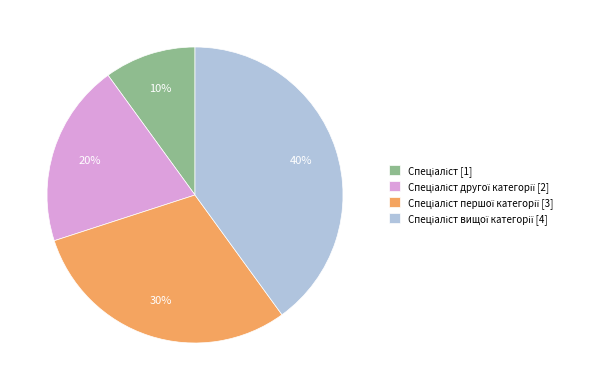

Is there any slice that represents more than half of the pie?

No